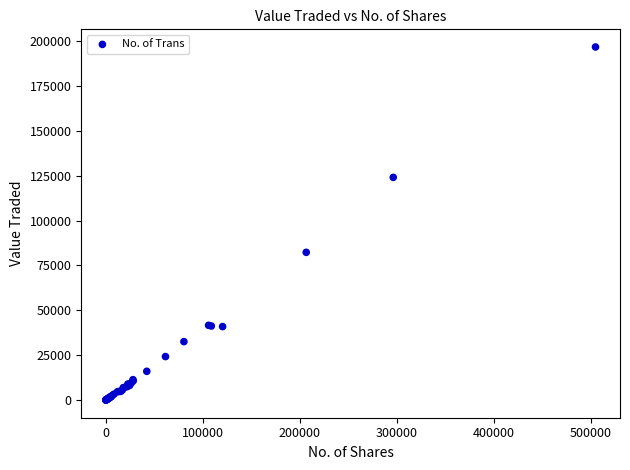

What Y value in the scatter plot is closest to 98349?

82311